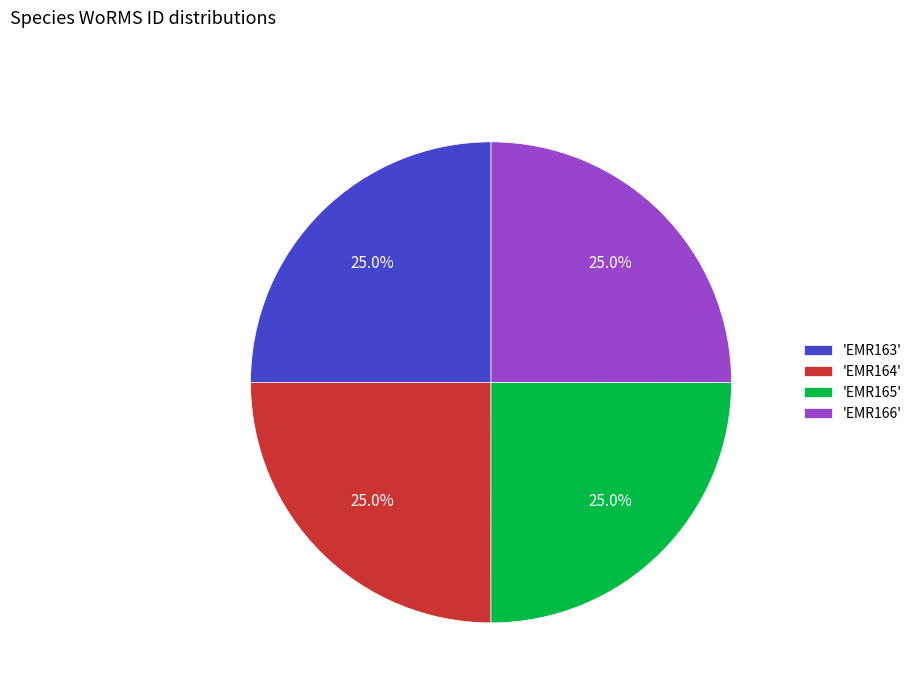

How many slices are in this pie chart?

4